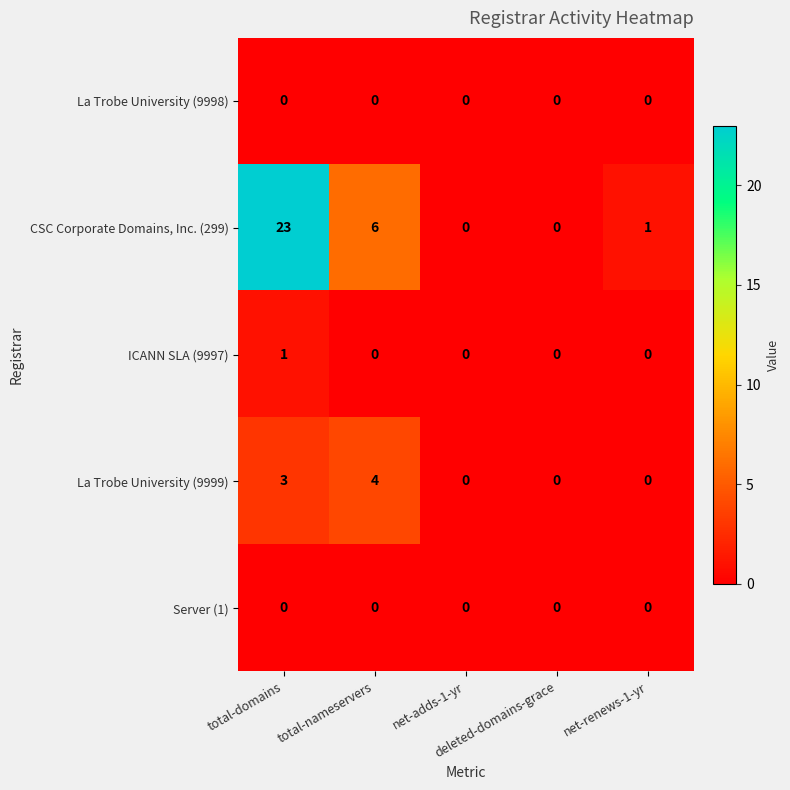

What is the difference between the maximum and minimum values in the CSC Corporate Domains, Inc. (299) series?

23